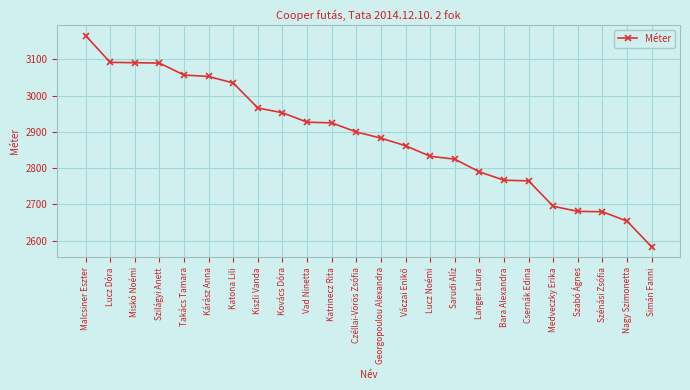

The value at Miskó Noémi is 776. True or false?

False